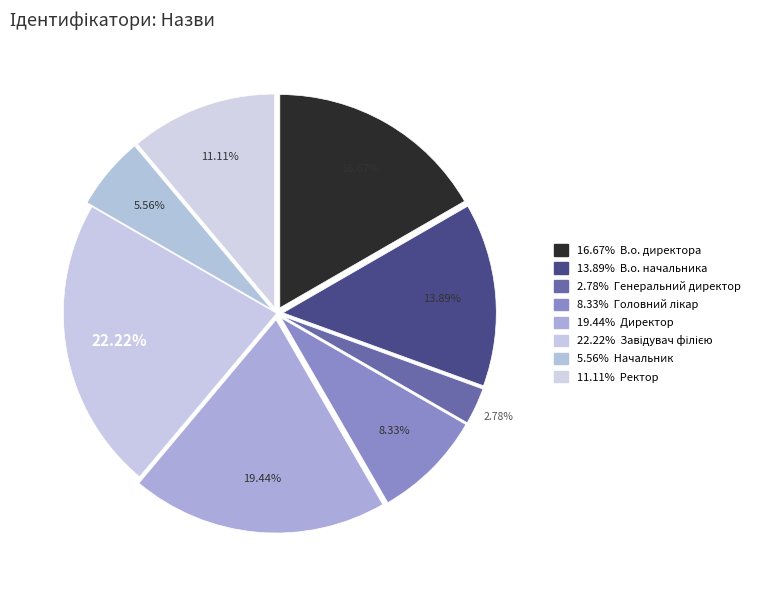

How many slices are in this pie chart?

8